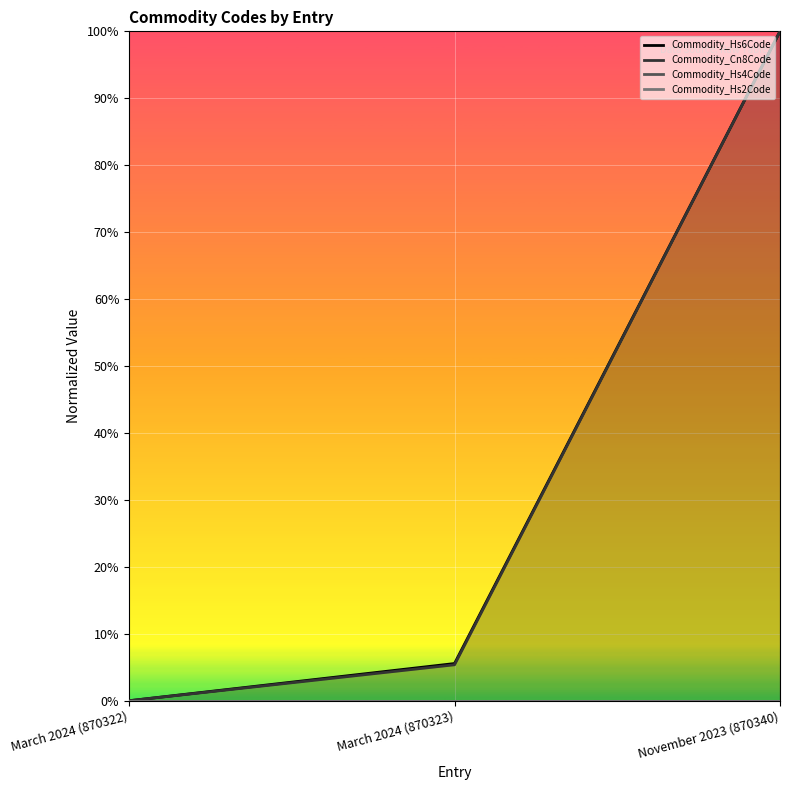

Rank the series by their maximum value, from lowest to highest.

Commodity_Hs4Code, Commodity_Hs2Code, Commodity_Hs6Code, Commodity_Cn8Code